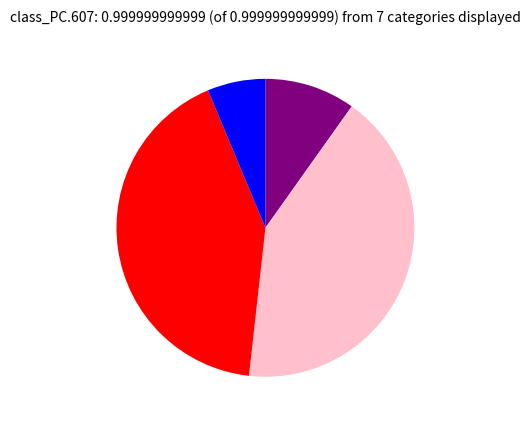

Is there a majority slice in this chart?

No